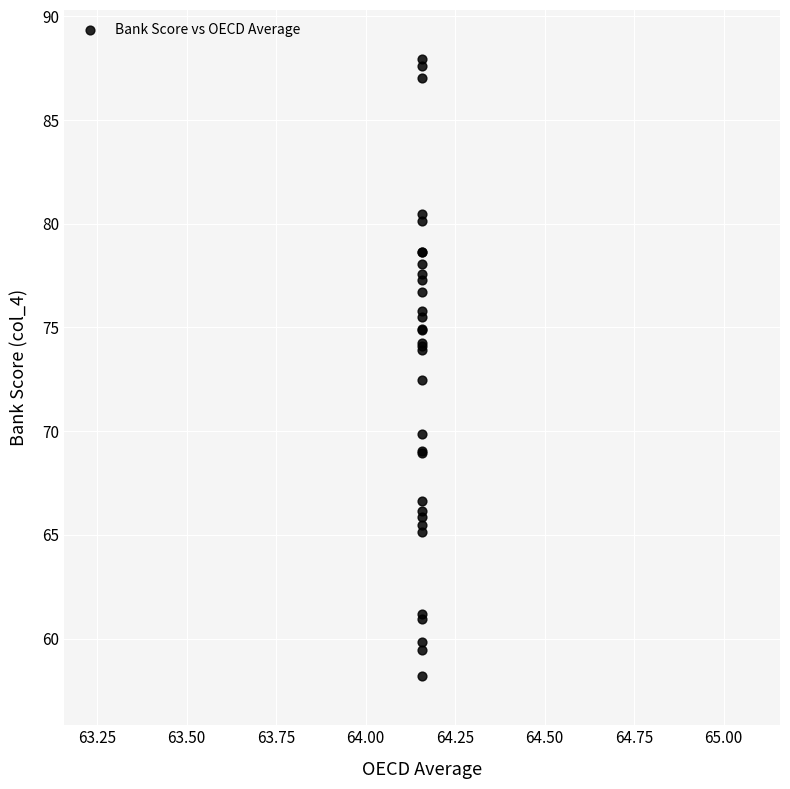

What Y value in the scatter plot is closest to 73?

72.5